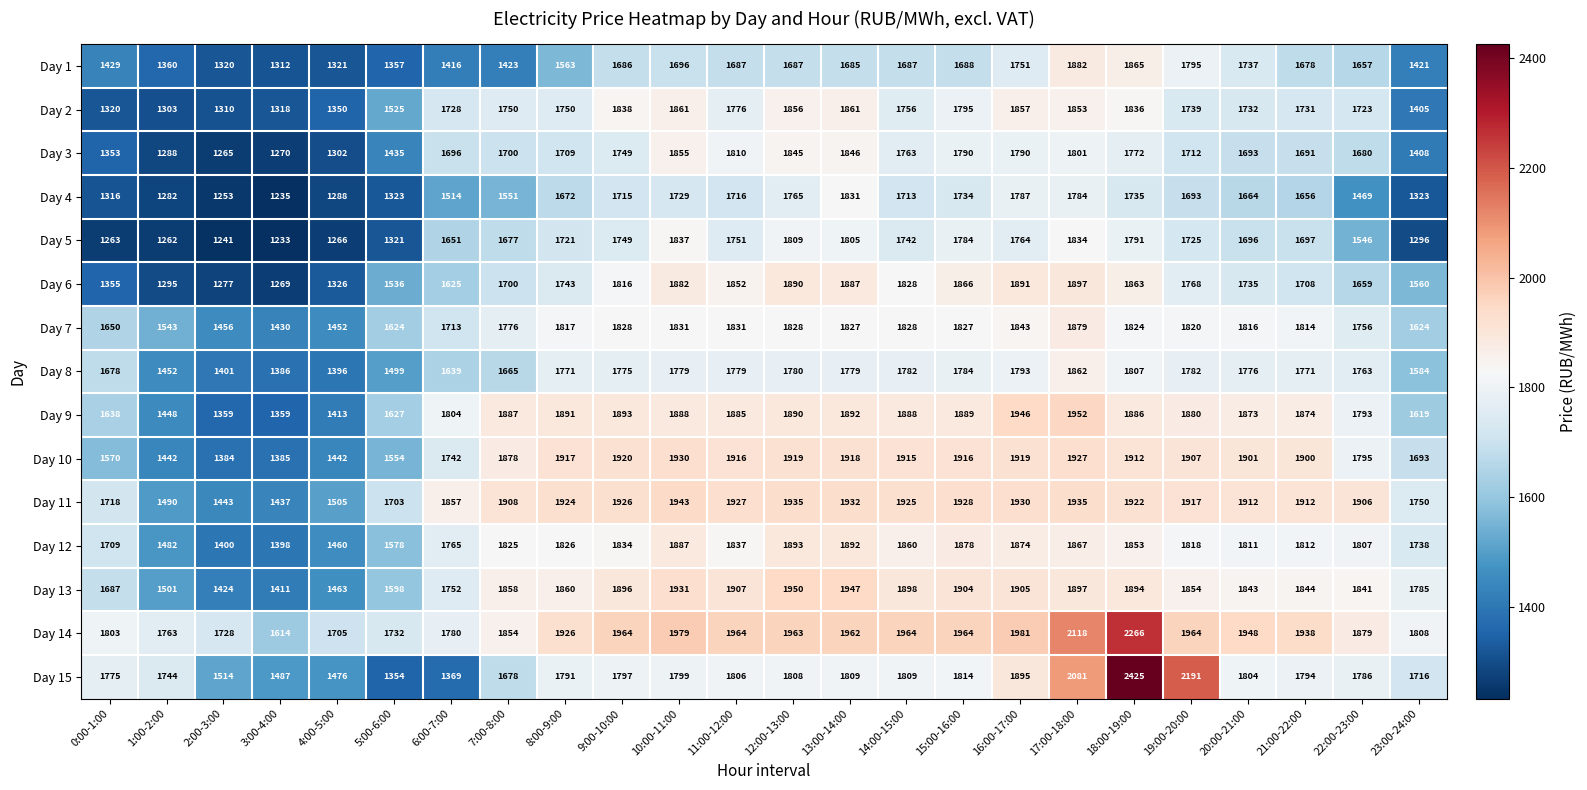

The value of Day 10 at 9:00-10:00 is 734. True or false?

False